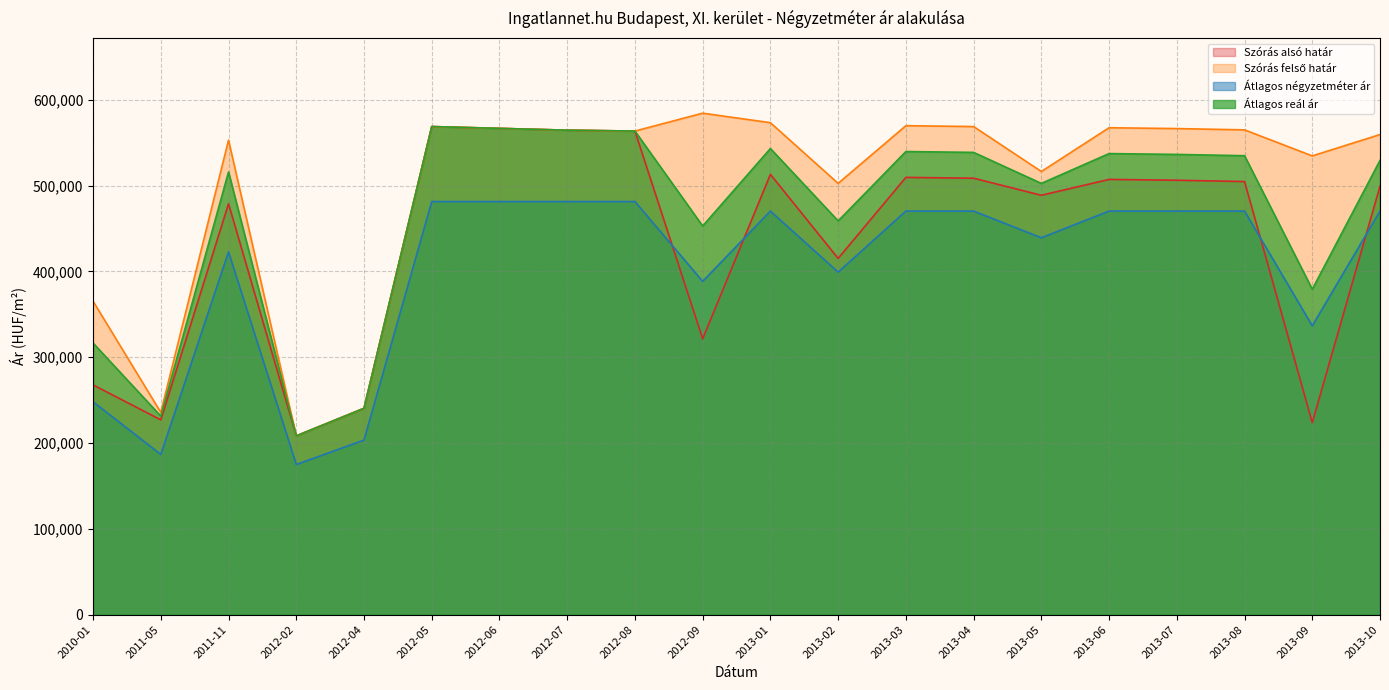

What is the label of the 4th point from the right?

2013-07